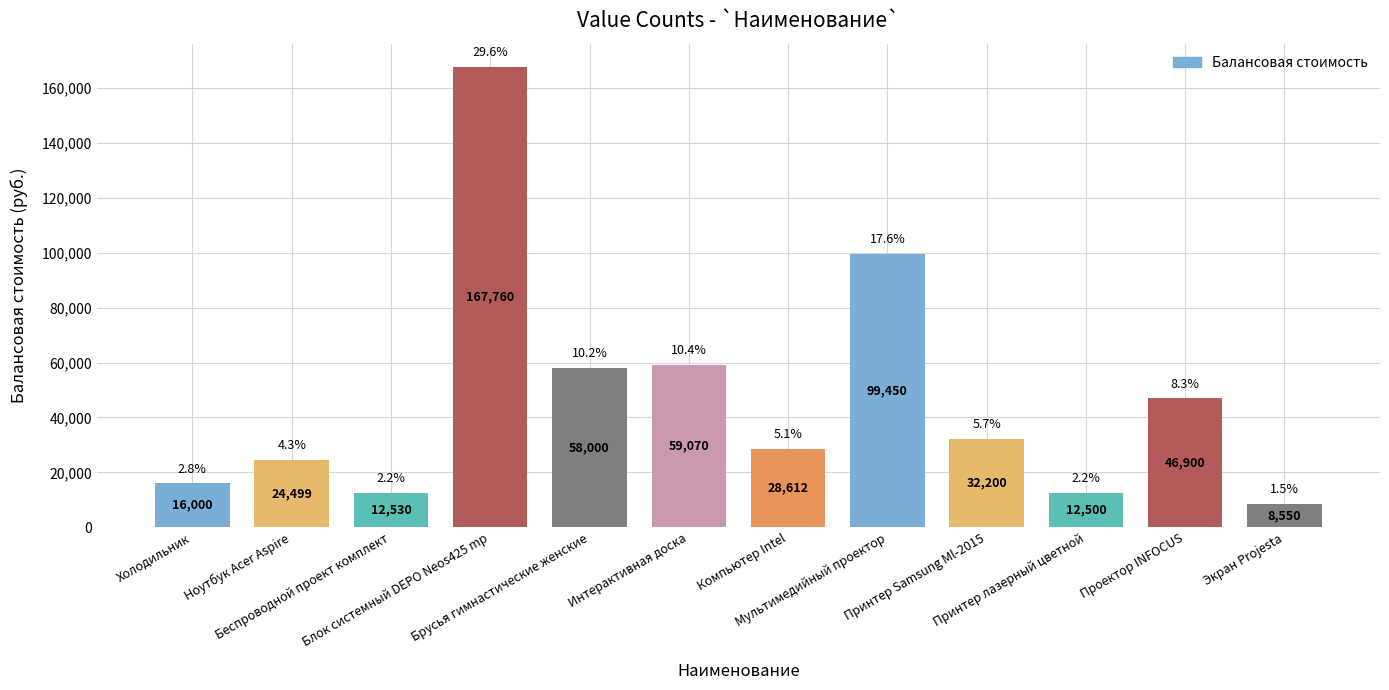

What is the ratio of the value at Принтер Samsung Ml-2015 to the value at Интерактивная доска?

0.5